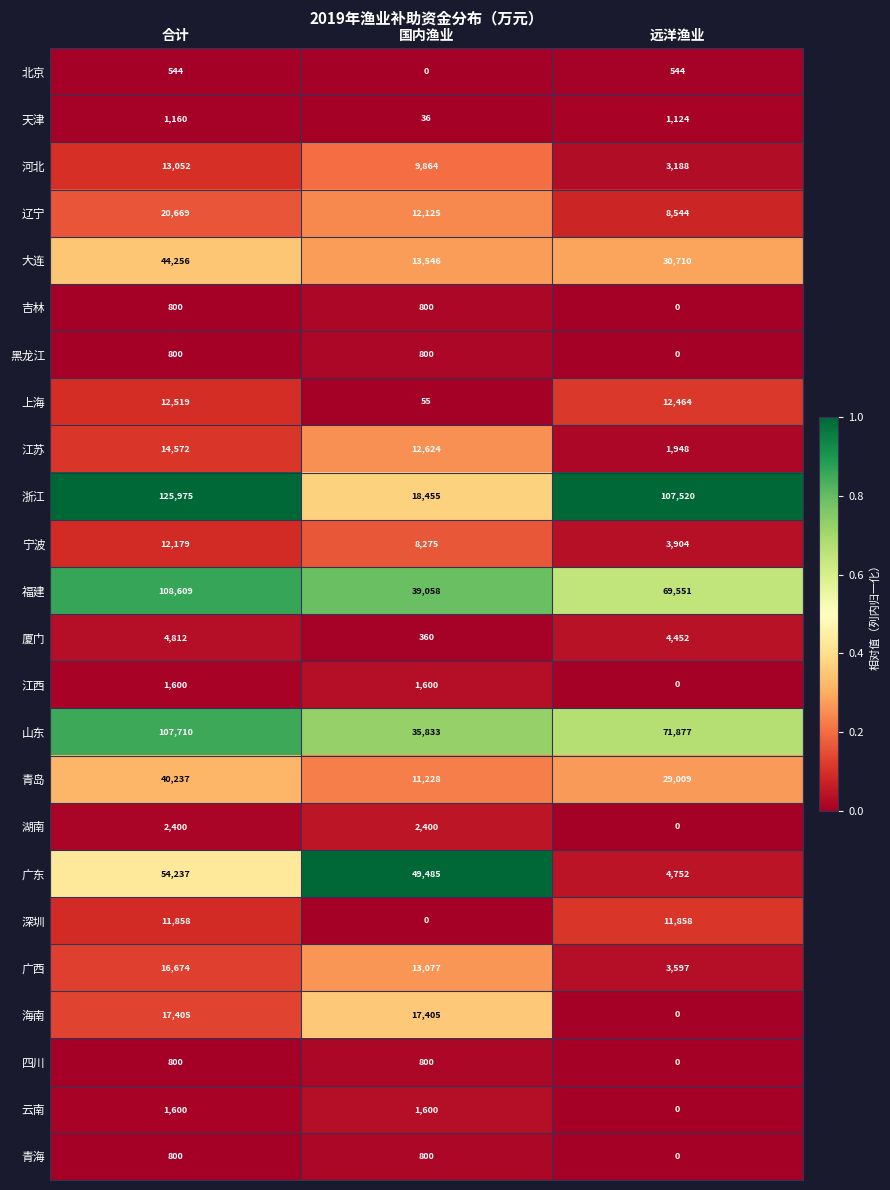

Between 合计 and 国内渔业, which series saw the biggest shift?

浙江